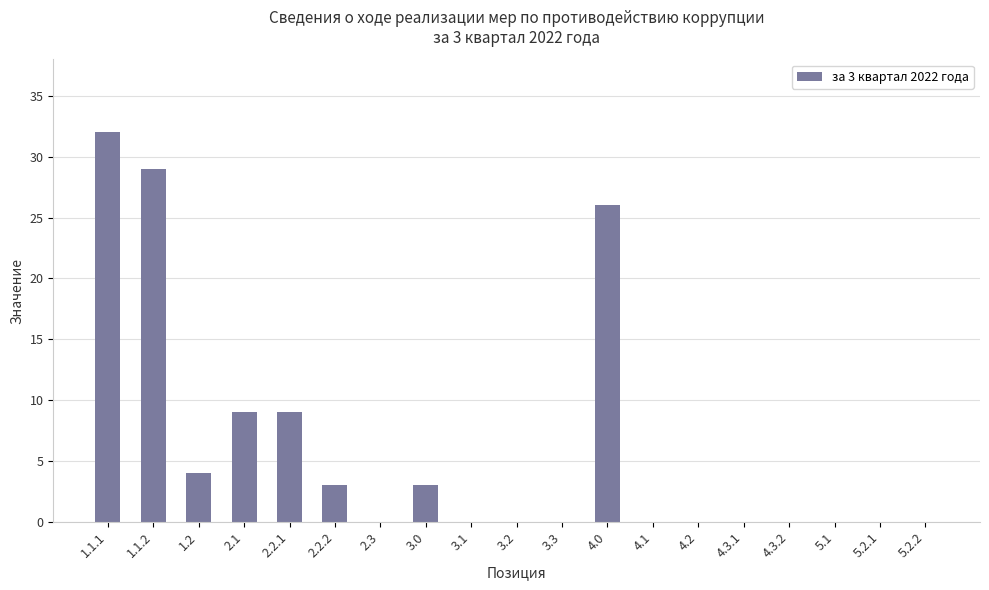

Which label corresponds to the largest value in the chart?

1.1.1